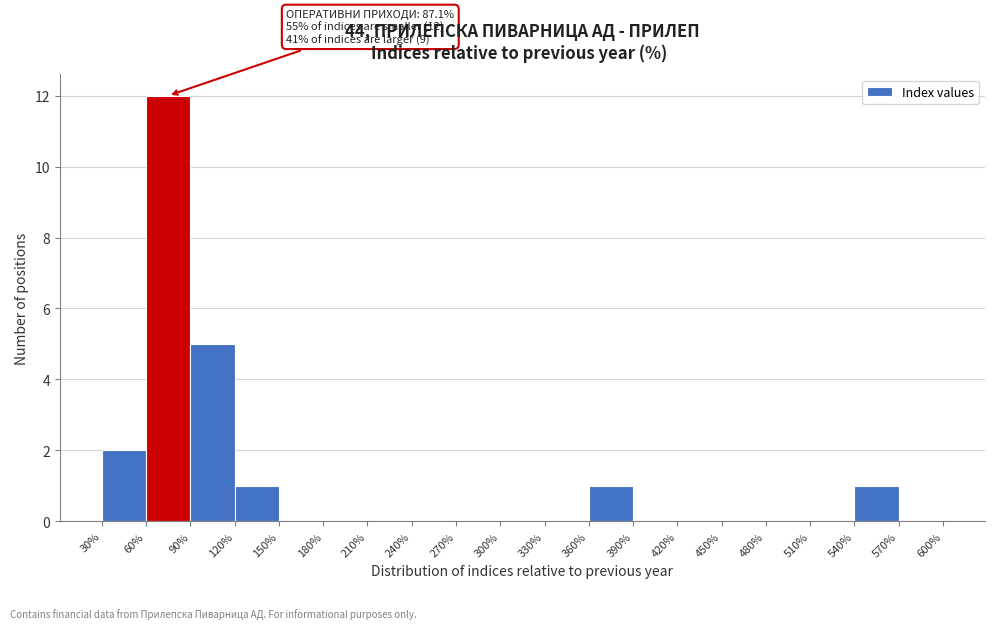

Which range on the x-axis has the tallest bar?

60% to 90%